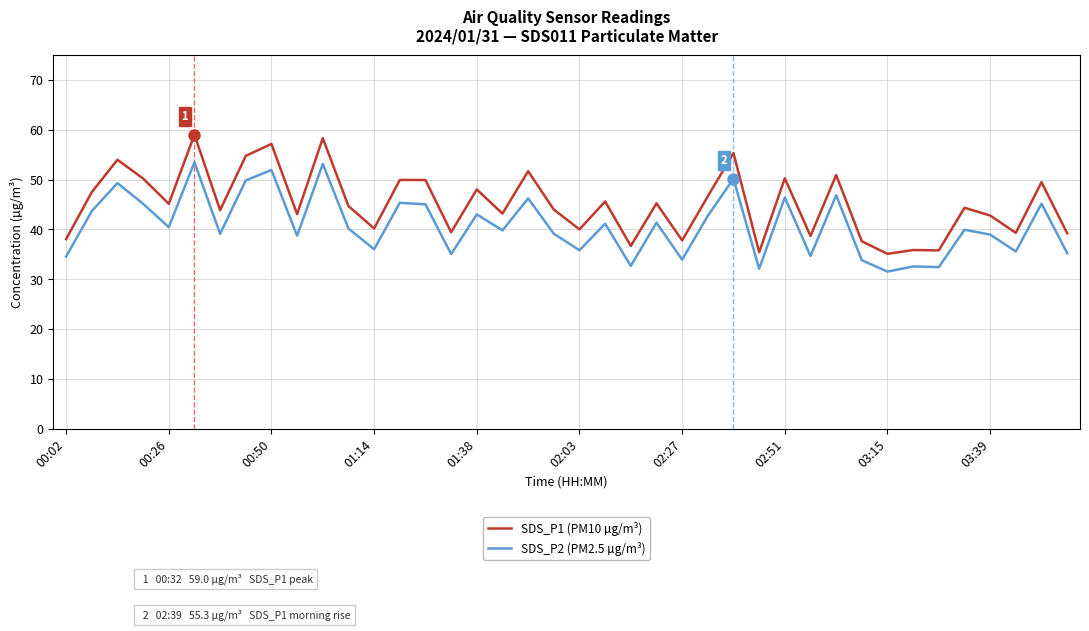

True or false: SDS_P1 (PM10 µg/m³) and SDS_P2 (PM2.5 µg/m³) intersect in this chart.

False